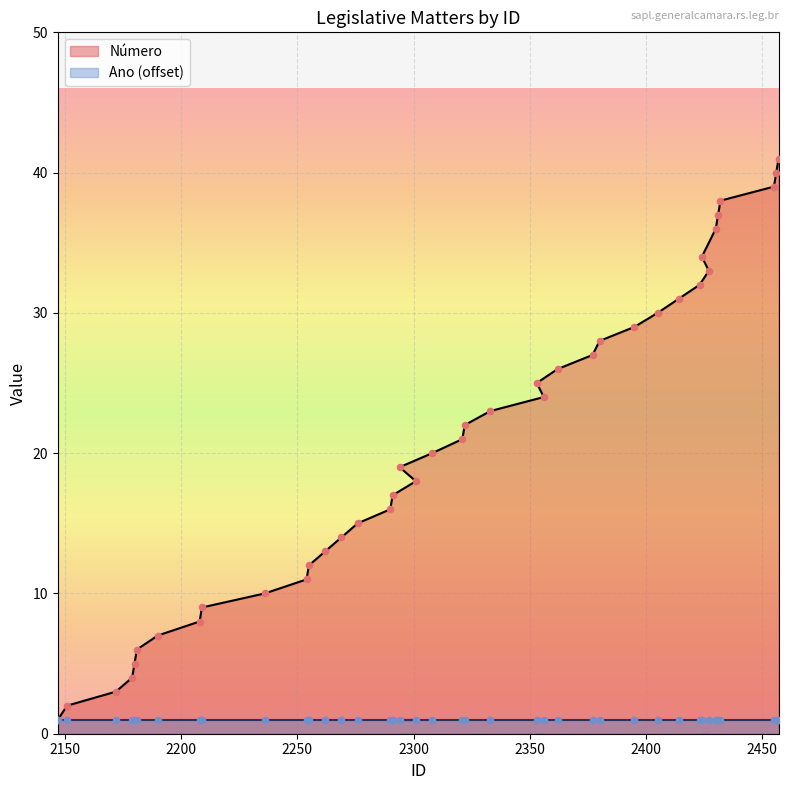

What is the change in value from 2236 to 2455?

+29